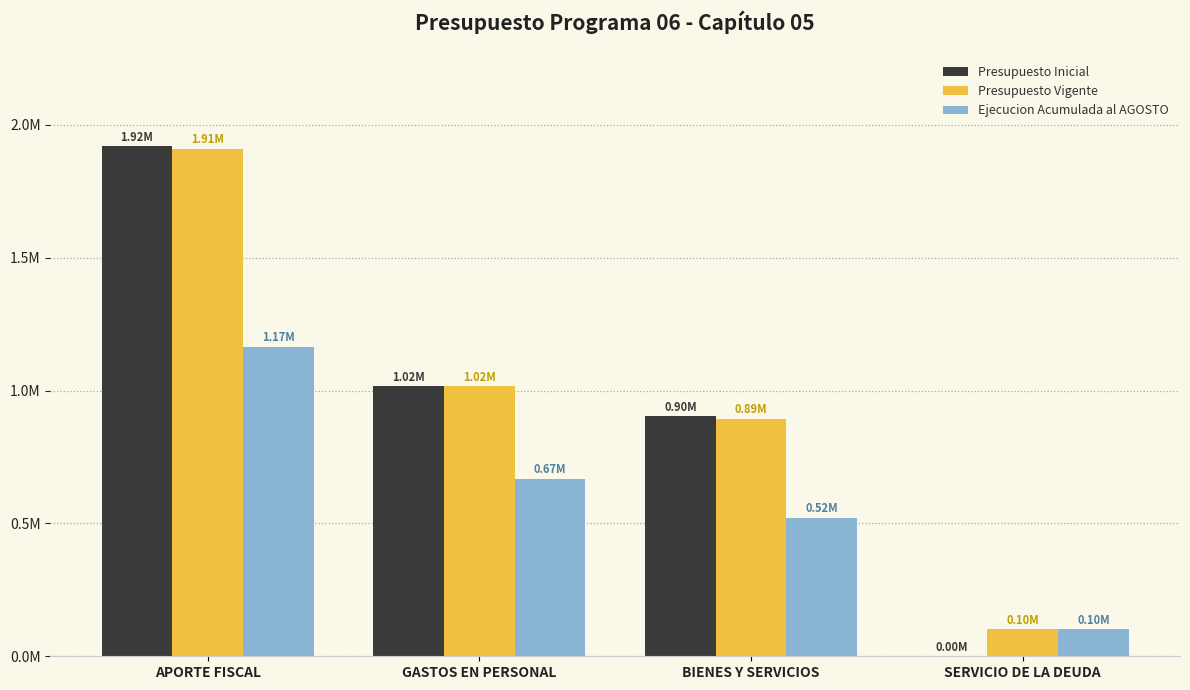

Is it true that Presupuesto Vigente equals 172789 at SERVICIO DE LA DEUDA?

False